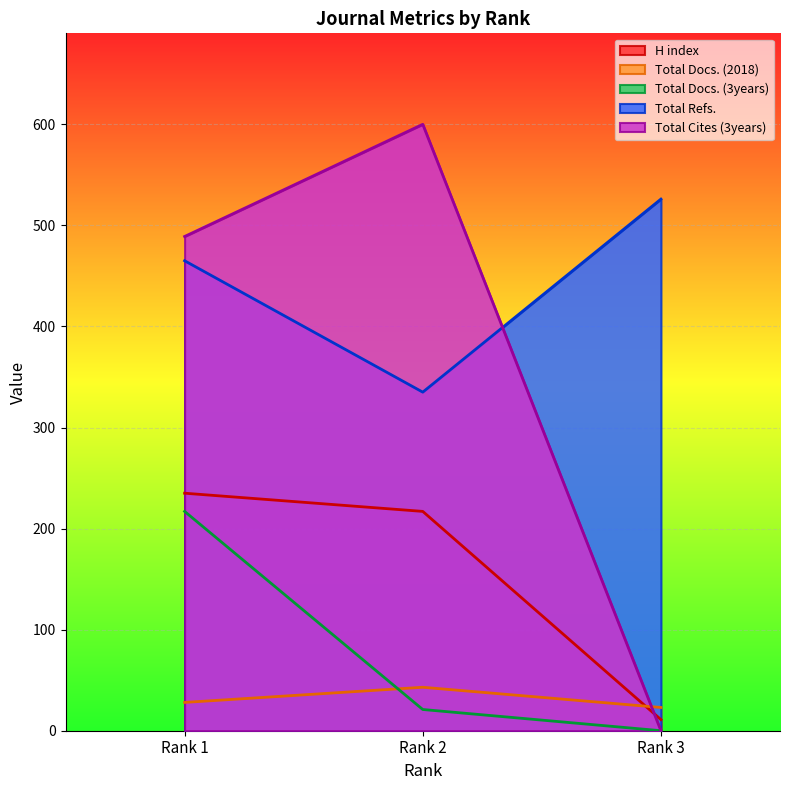

Which category has the highest value in the H index series?

Rank 1